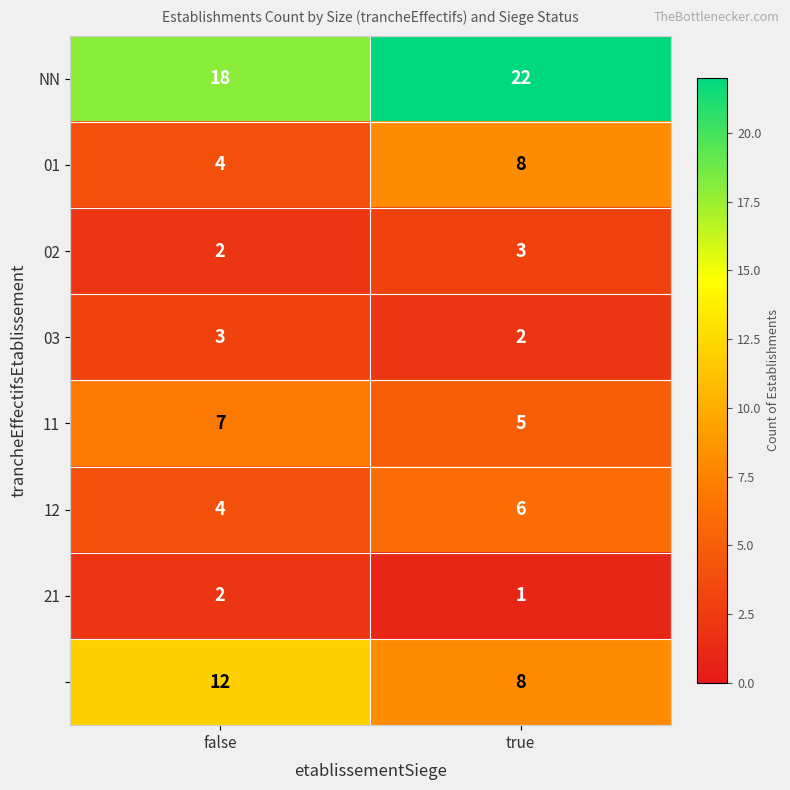

Which category has the highest value across all series?

true